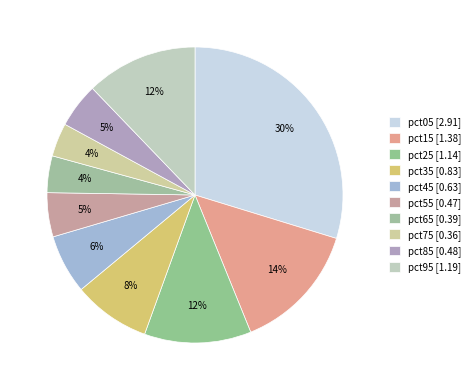

What percentage is NOT represented by pct45?

93.5%